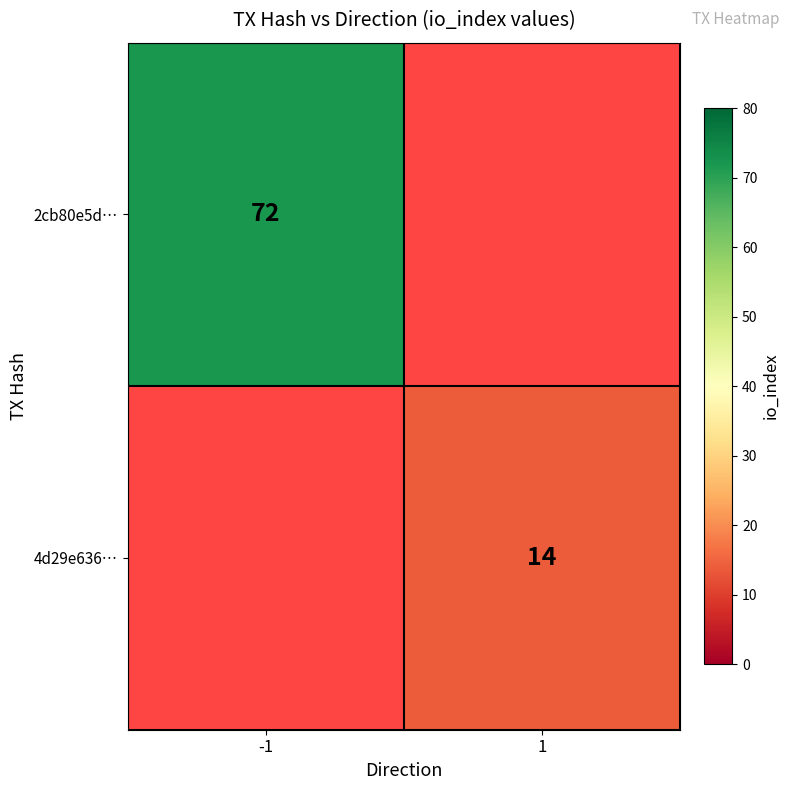

True or false: 4d29e636… has a value of 20 at 1.

False